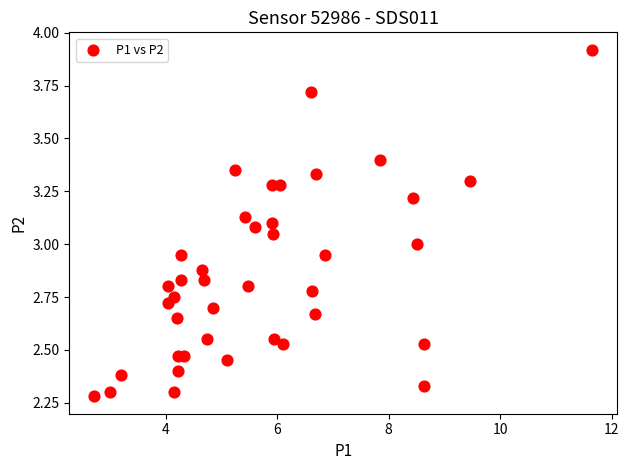

What is the range of Y values (max minus min)?

1.6